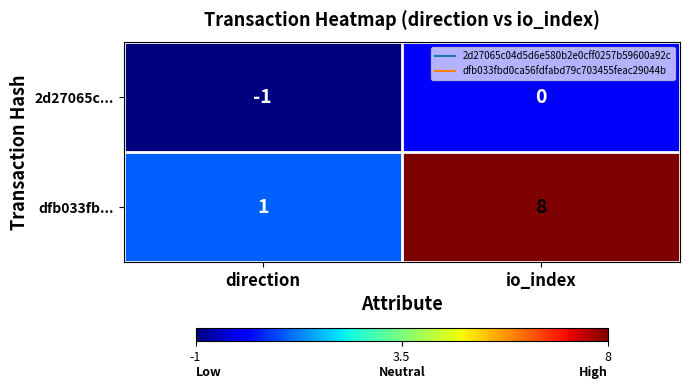

How many negative values does the 2d27065c... series have?

1